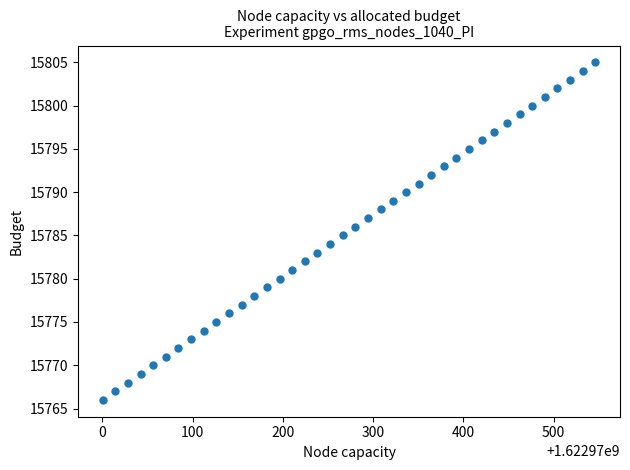

What is the range of Y values (max minus min)?

39